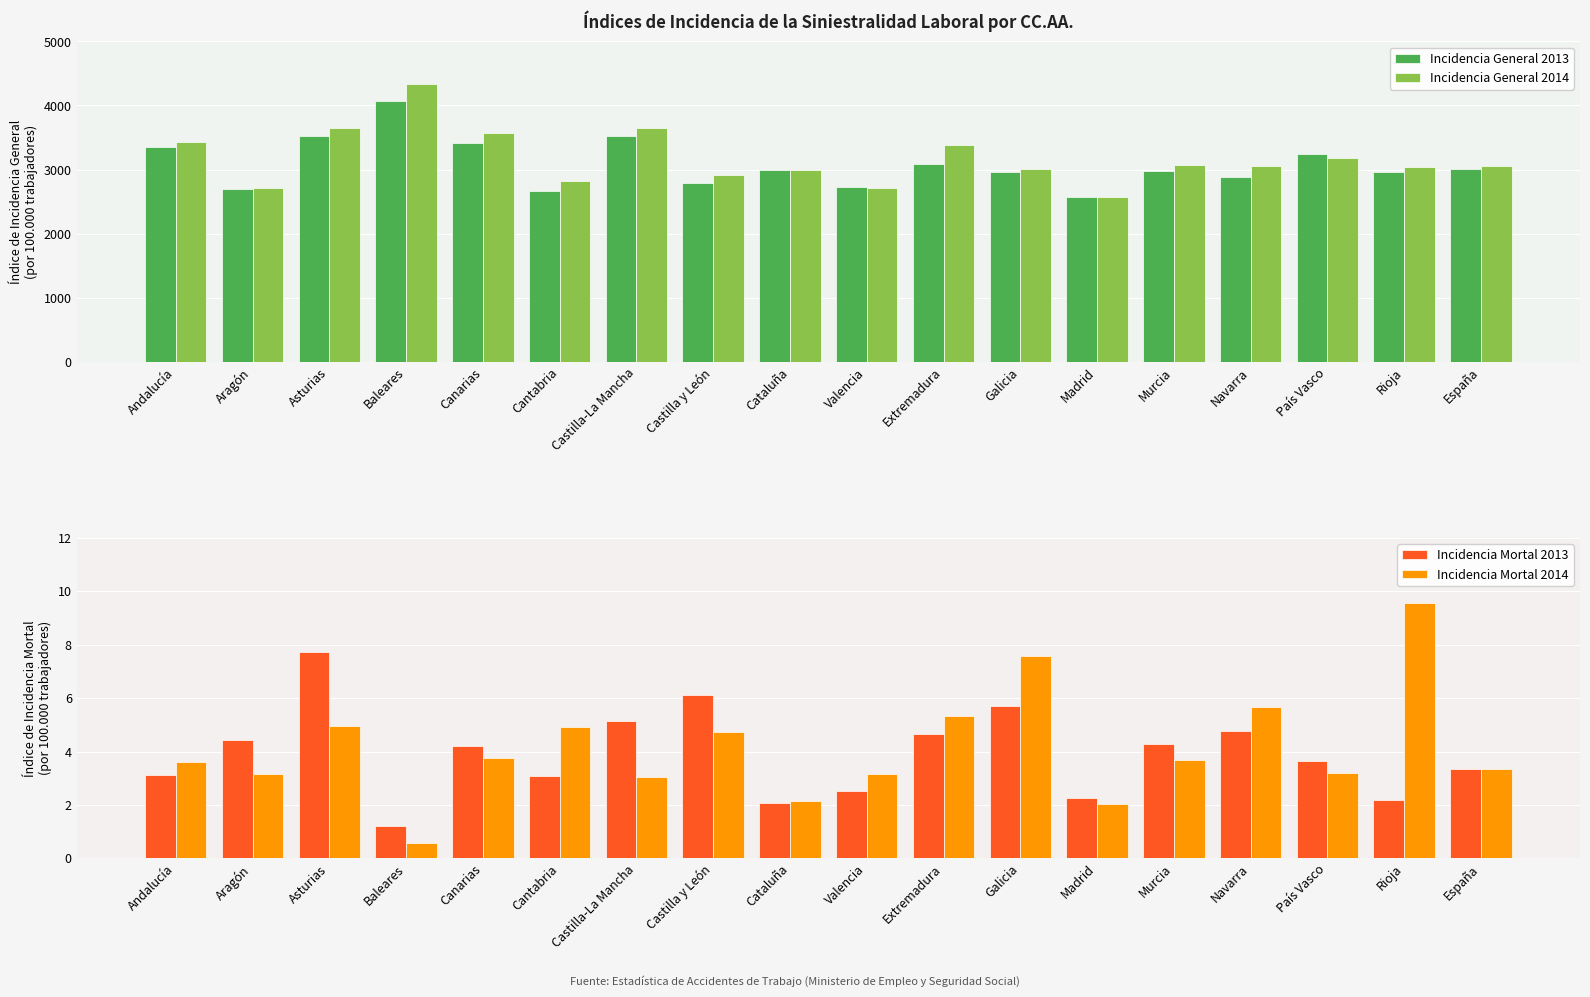

Is the value of Incidencia Mortal 2013 at Galicia greater than the value of Incidencia Mortal 2014 at Castilla y León?

Yes